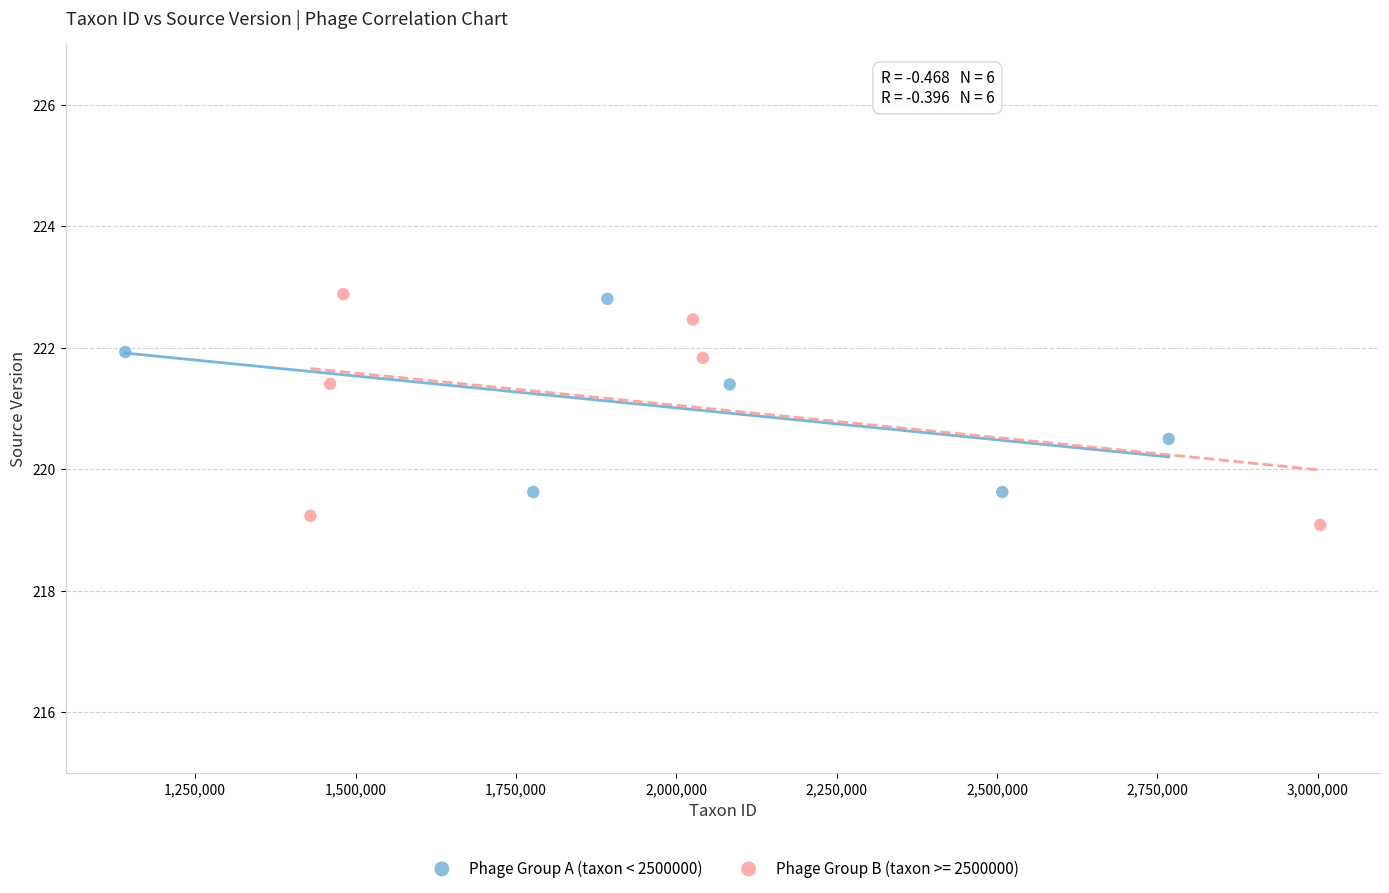

Which series reaches the minimum Y coordinate?

Phage Group B (taxon >= 2500000)